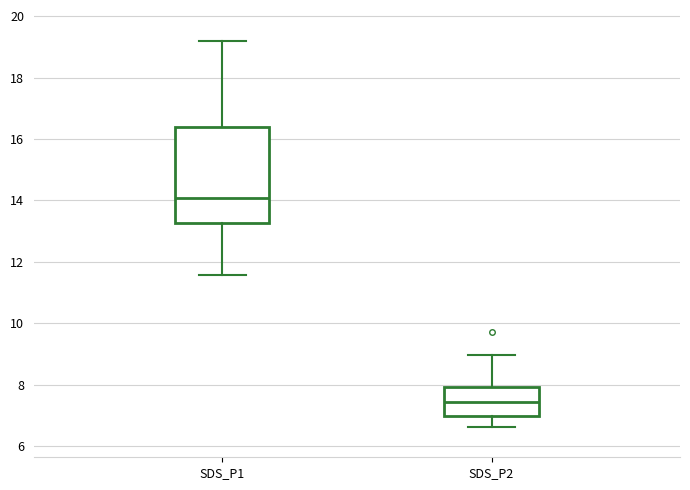

Reading left to right, transcribe this box plot: for each box, give where its median line is, the range the box spans, and where its two whiskers end, as read against the y-axis. The values are not printed on the chart, so give them approximately, as read against the axis.

SDS_P1: median 14.0, box 13.2 to 16.4, whiskers 11.6 to 19.2
SDS_P2: median 7.4, box 7.0 to 8.0, whiskers 6.6 to 9.0